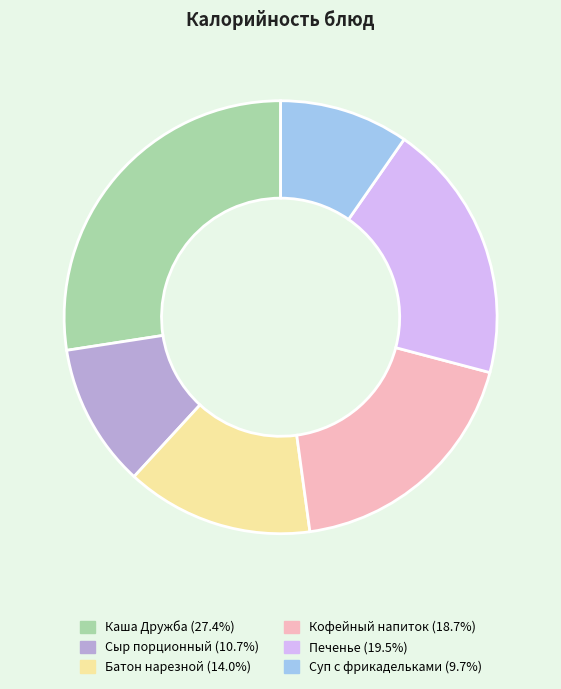

Rank the categories by value from lowest to highest.

Суп с фрикадельками, Сыр порционный, Батон нарезной, Кофейный напиток, Печенье, Каша Дружба